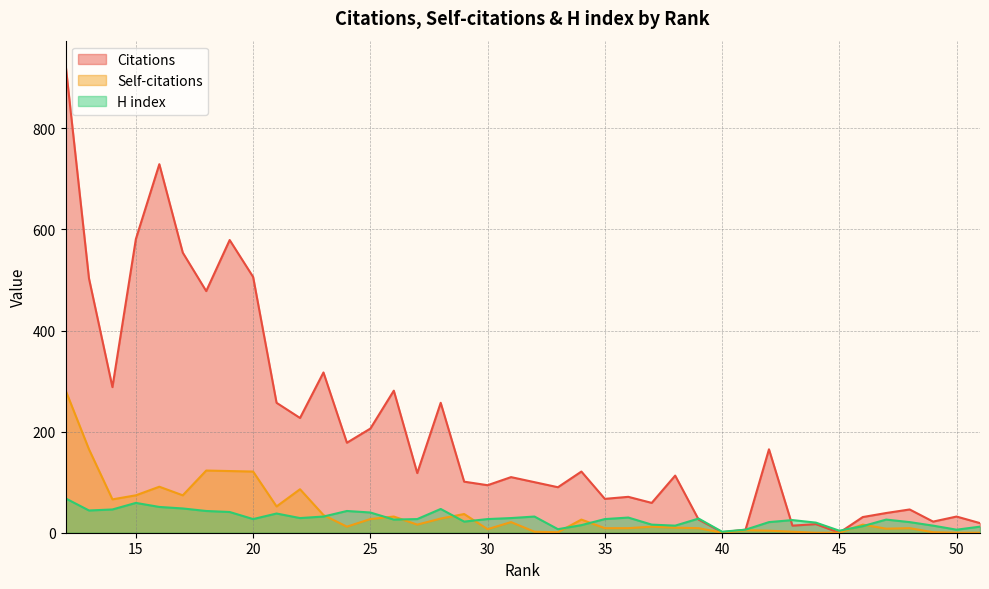

List the series in order of their peak value, lowest first.

H index, Self-citations, Citations